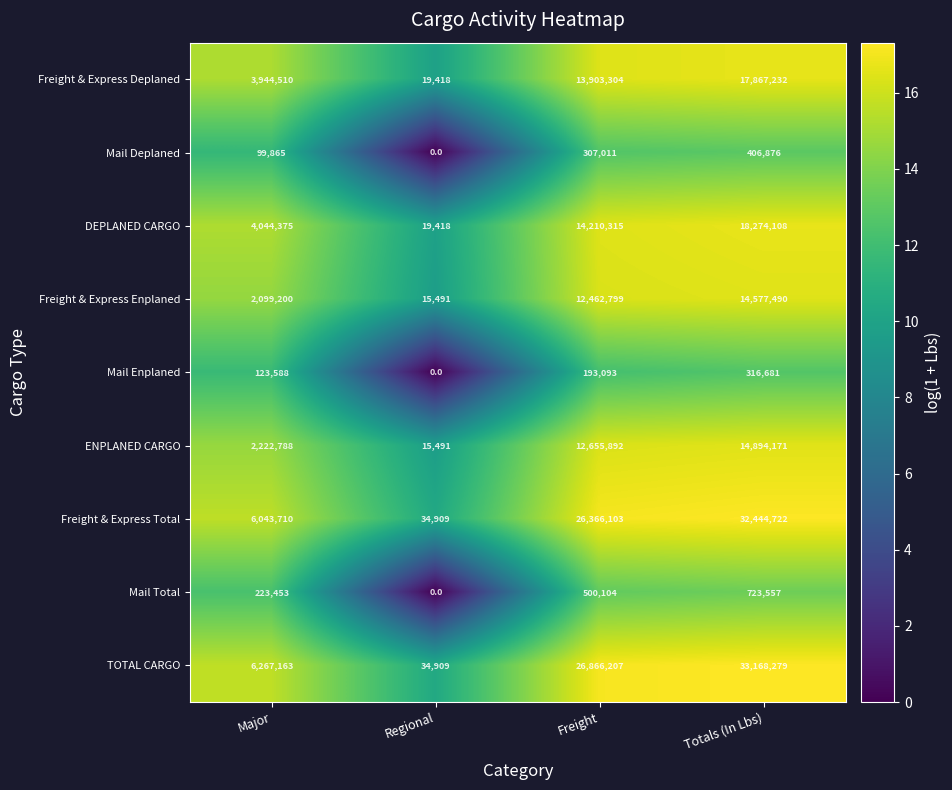

What is the total value across all series at Regional?

139636